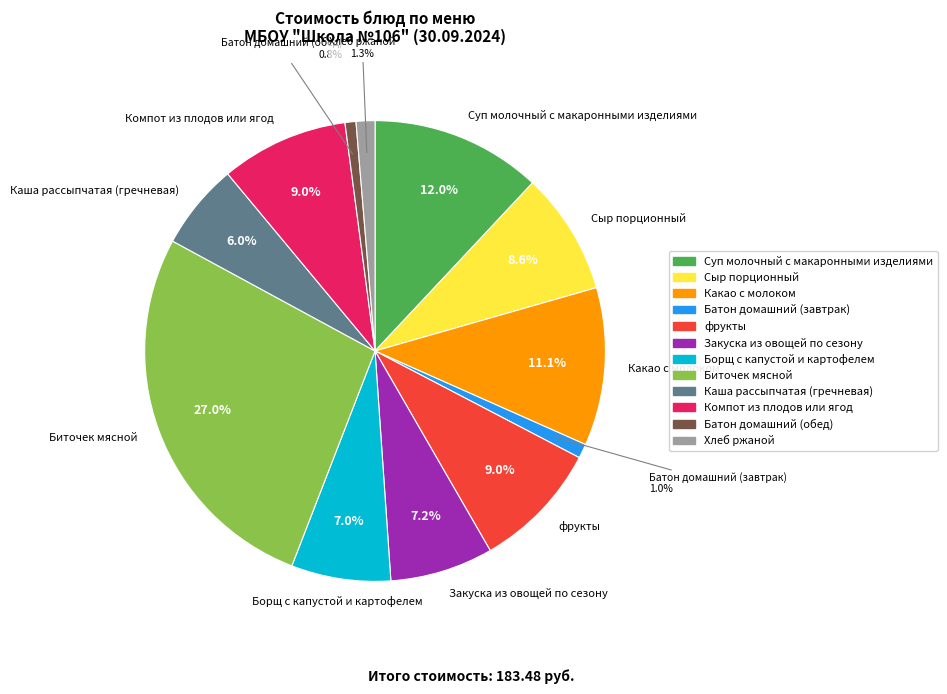

To the nearest percent, what is the average slice percentage?

8%